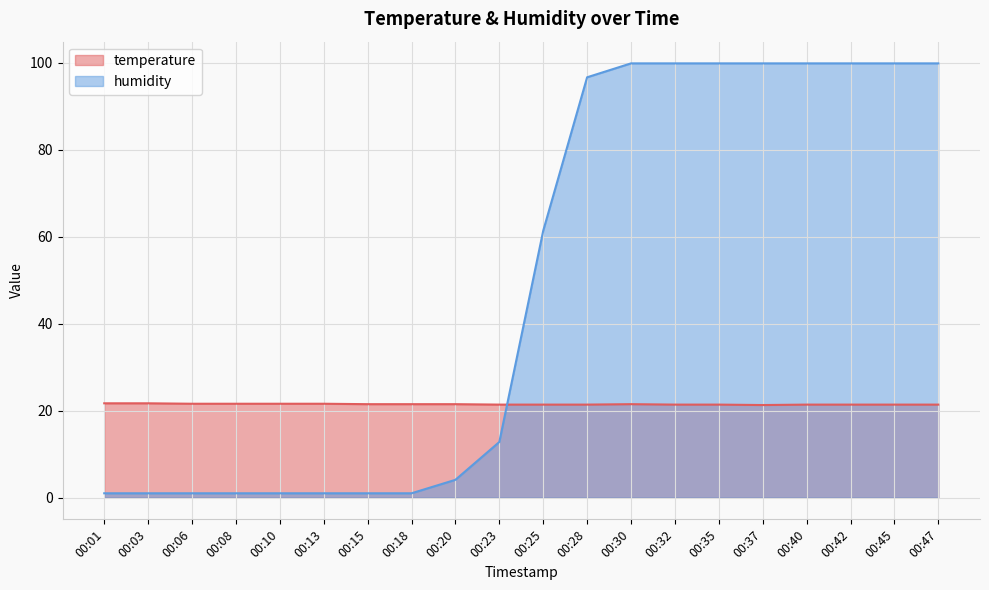

Count the number of categories in the chart.

20